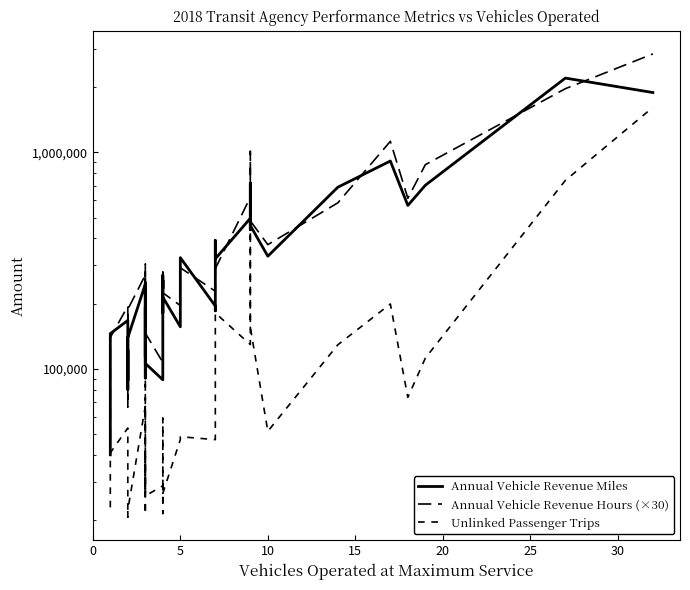

How many interior local peaks does the Annual Vehicle Revenue Miles series have?

14